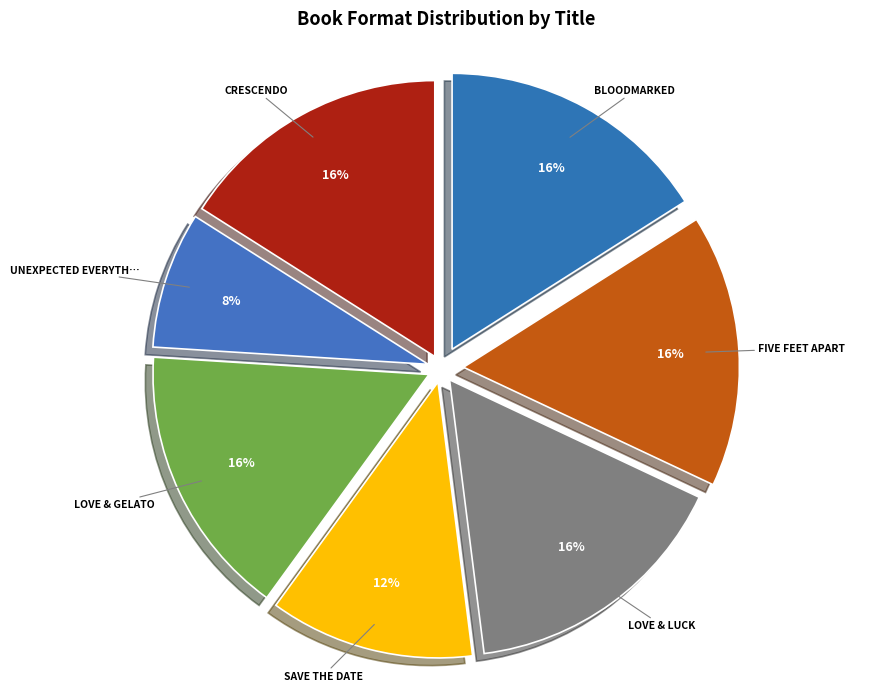

How many segments does this pie chart have?

7